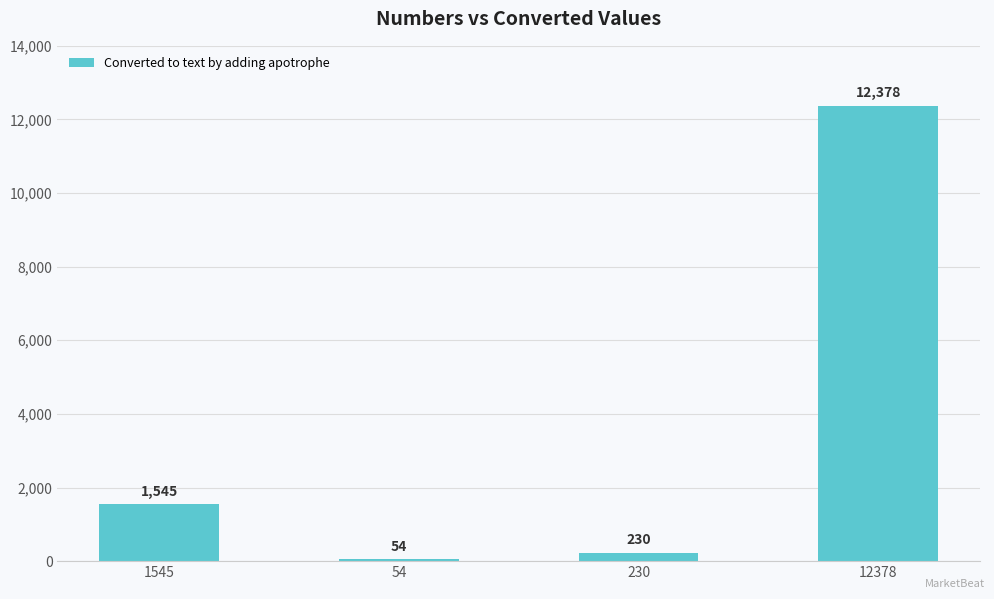

What is the value of the 1st bar from the left?

1545